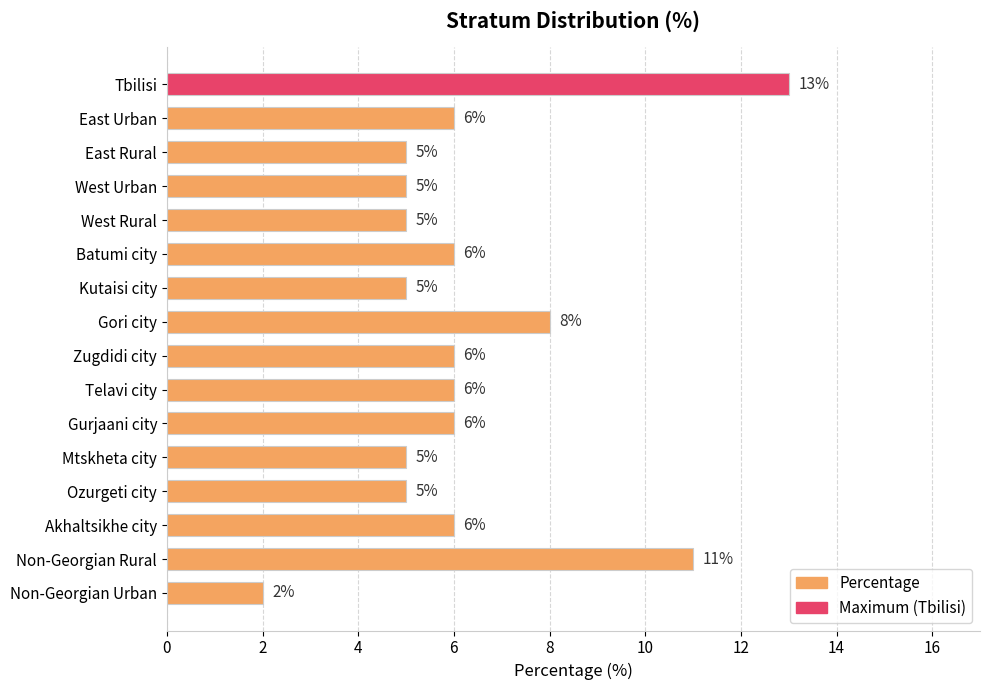

What is the change in value from West Rural to Batumi city?

+1